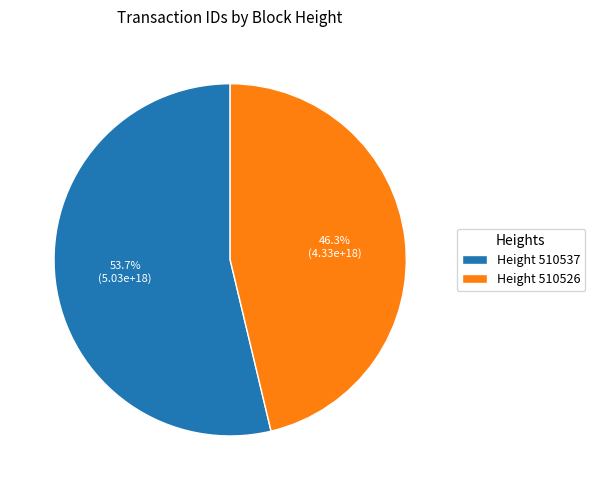

Combined, what portion of the pie is Height 510537 and Height 510526?

100.0%